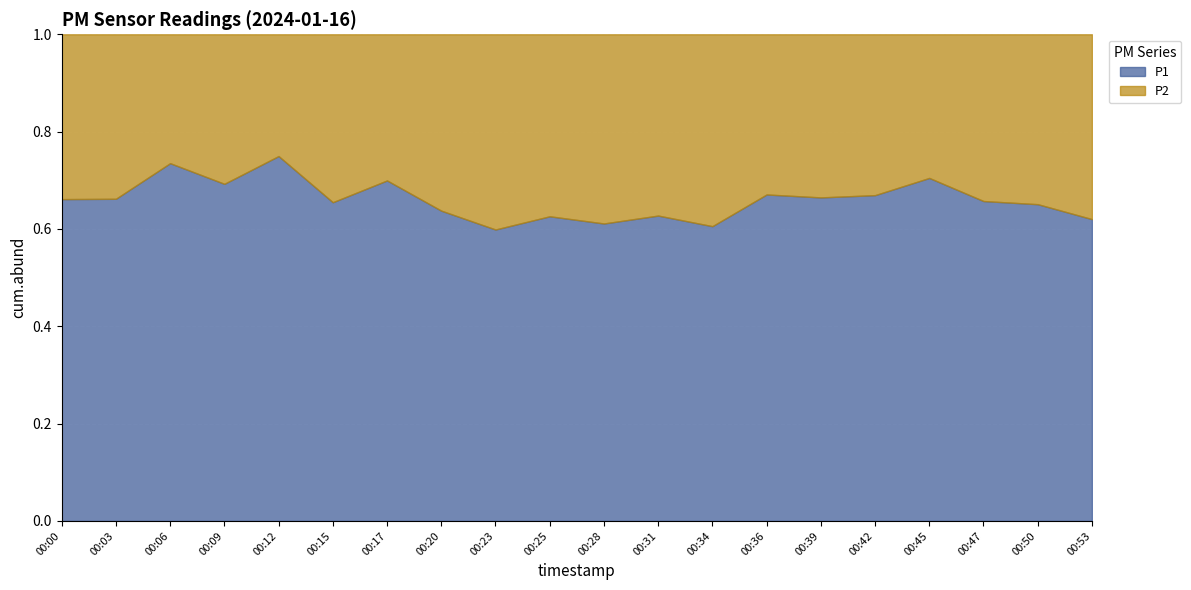

The value of P1 at 00:28 is 0.2. True or false?

False